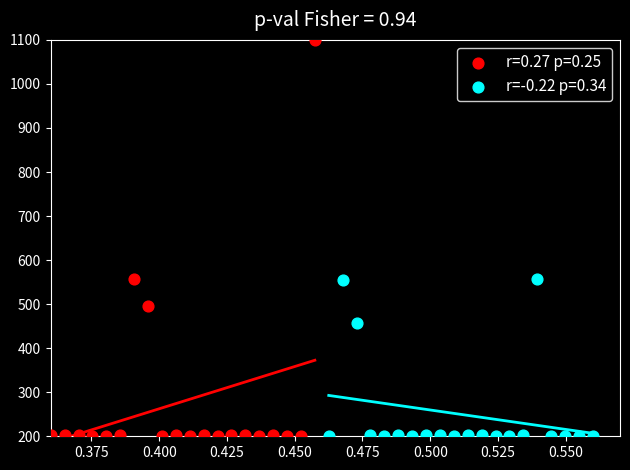

Which series has the widest spread of Y values?

r=0.27 p=0.25